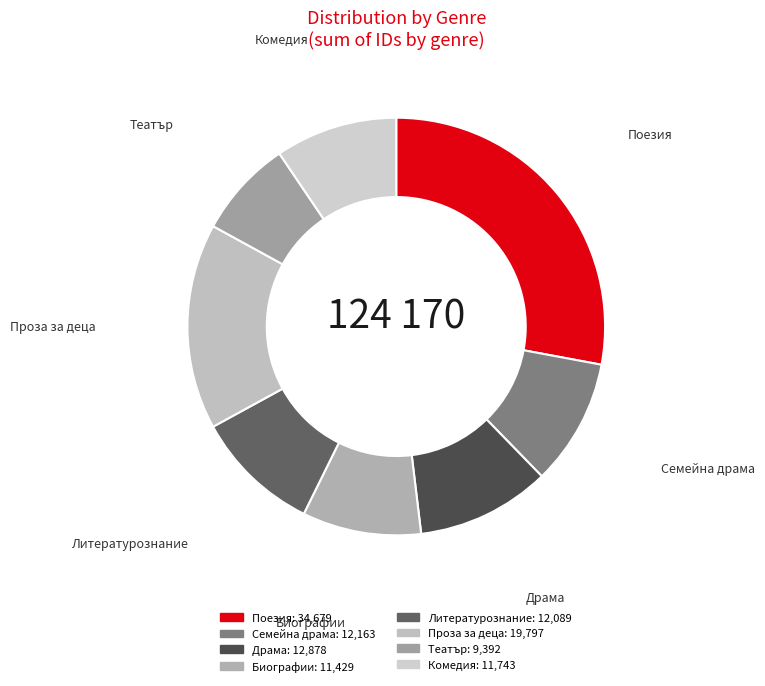

Which slice is the largest?

Поезия